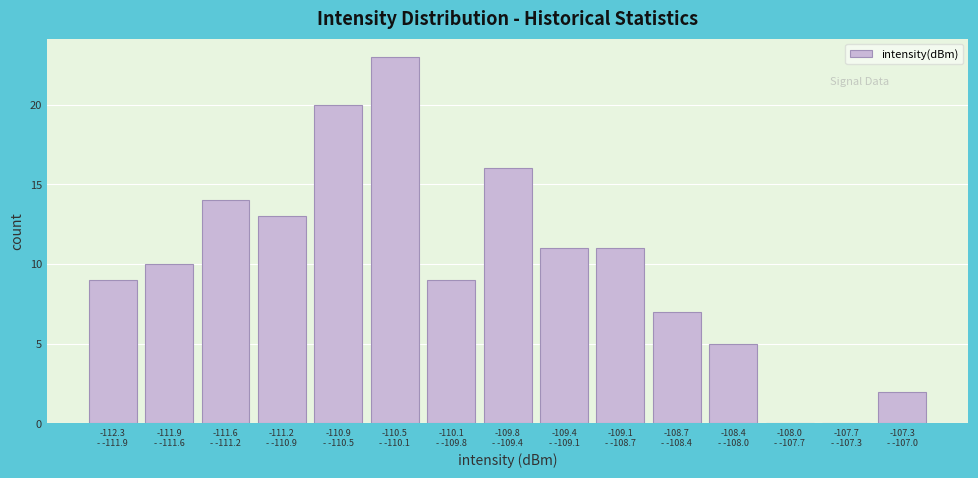

What is the greatest value displayed?

23